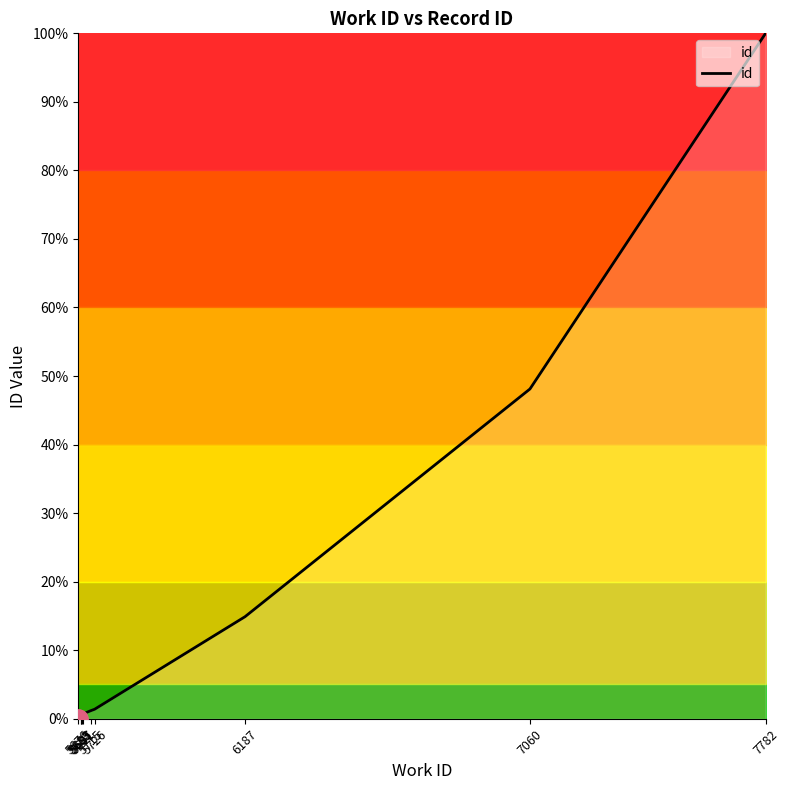

Does the chart display data point markers on the line(s)?

No